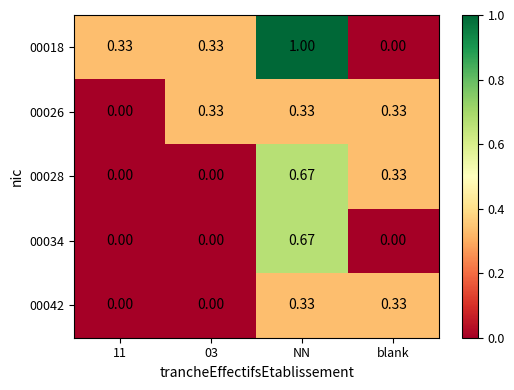

Which category has the highest value in the 00018 series?

NN